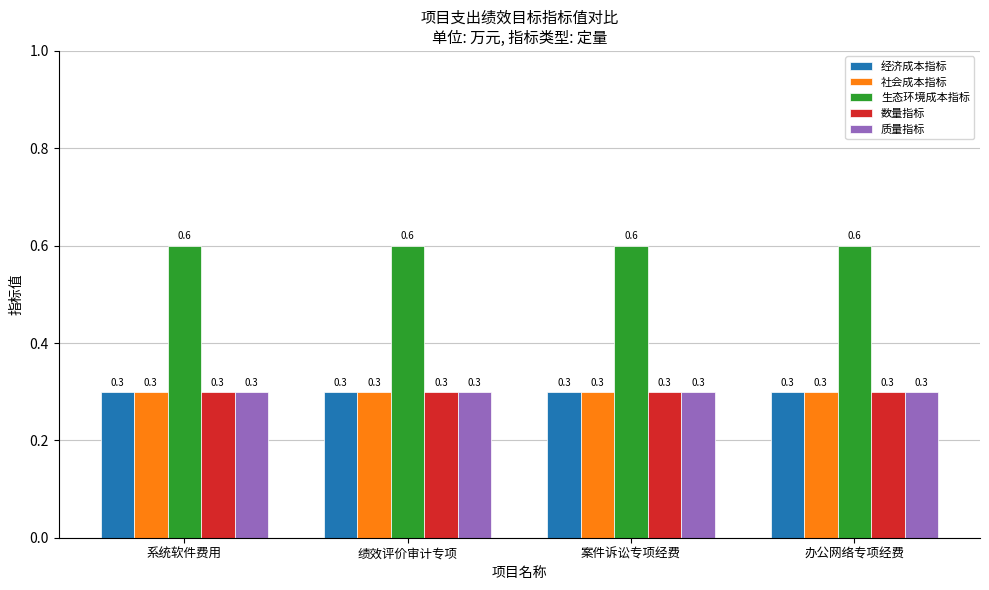

Count the number of data series in this chart.

5